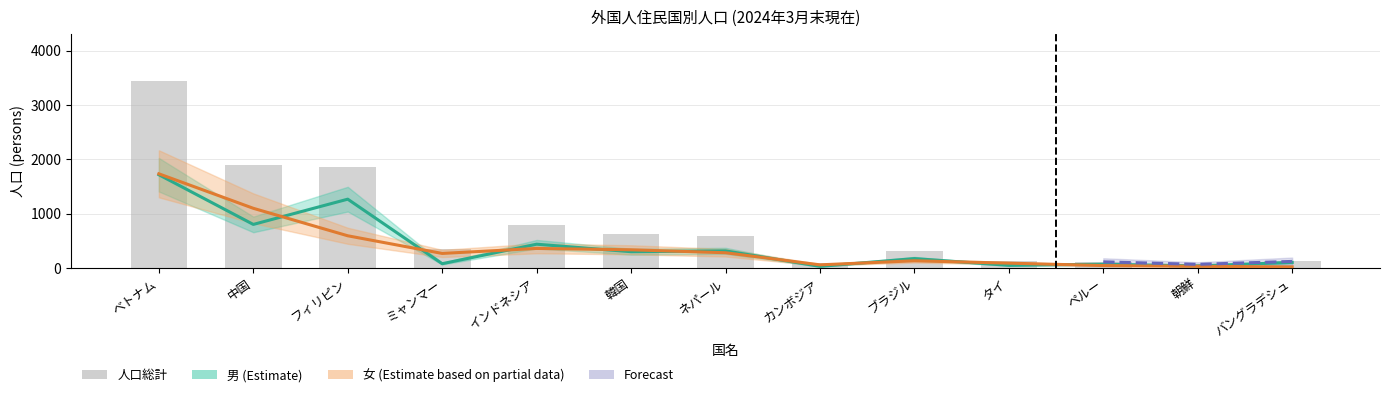

Which series has the widest spread of values?

人口総計